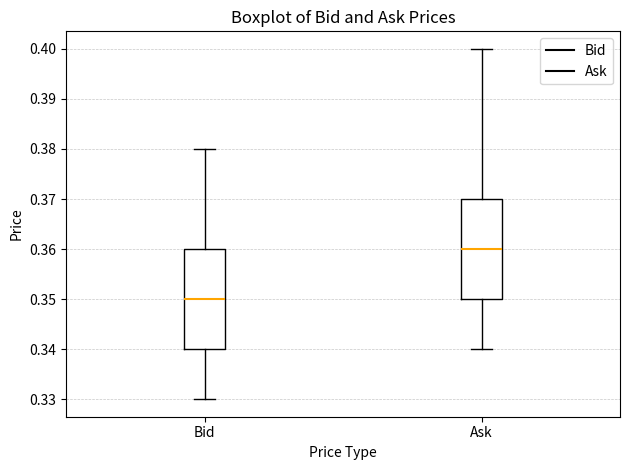

Which box has the lowest median line?

Bid